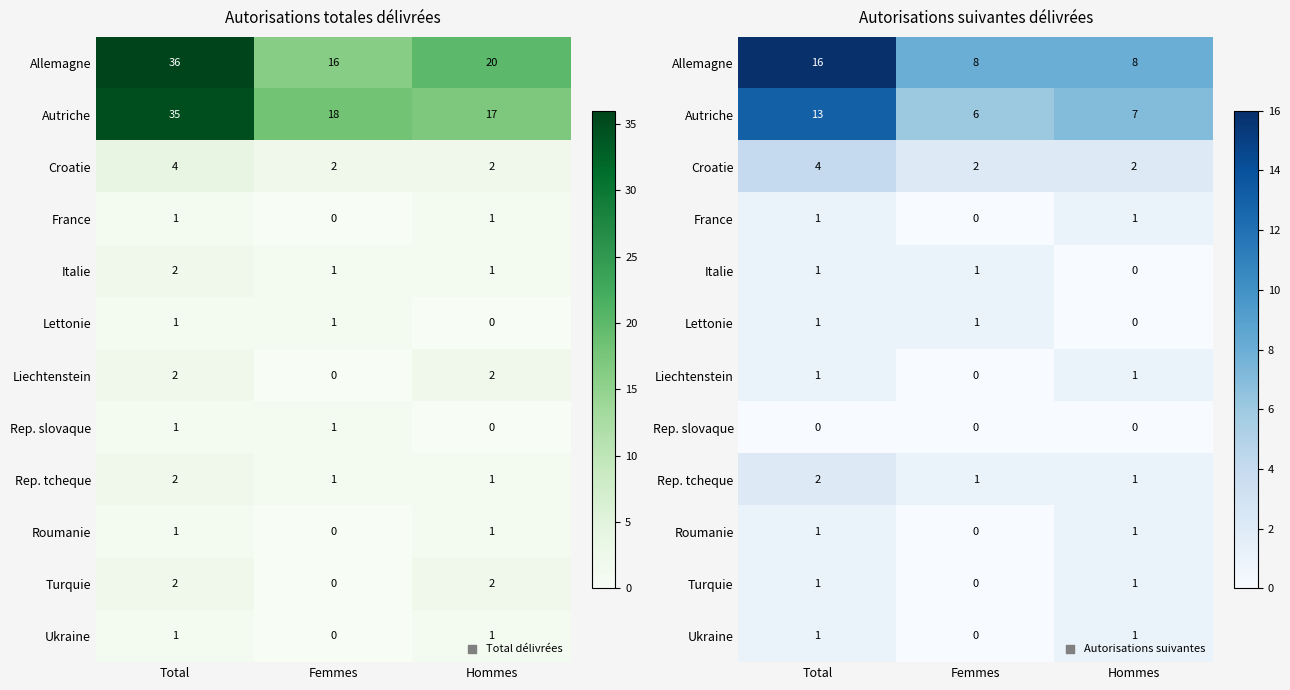

At which category does the chart reach its minimum across all series?

Femmes